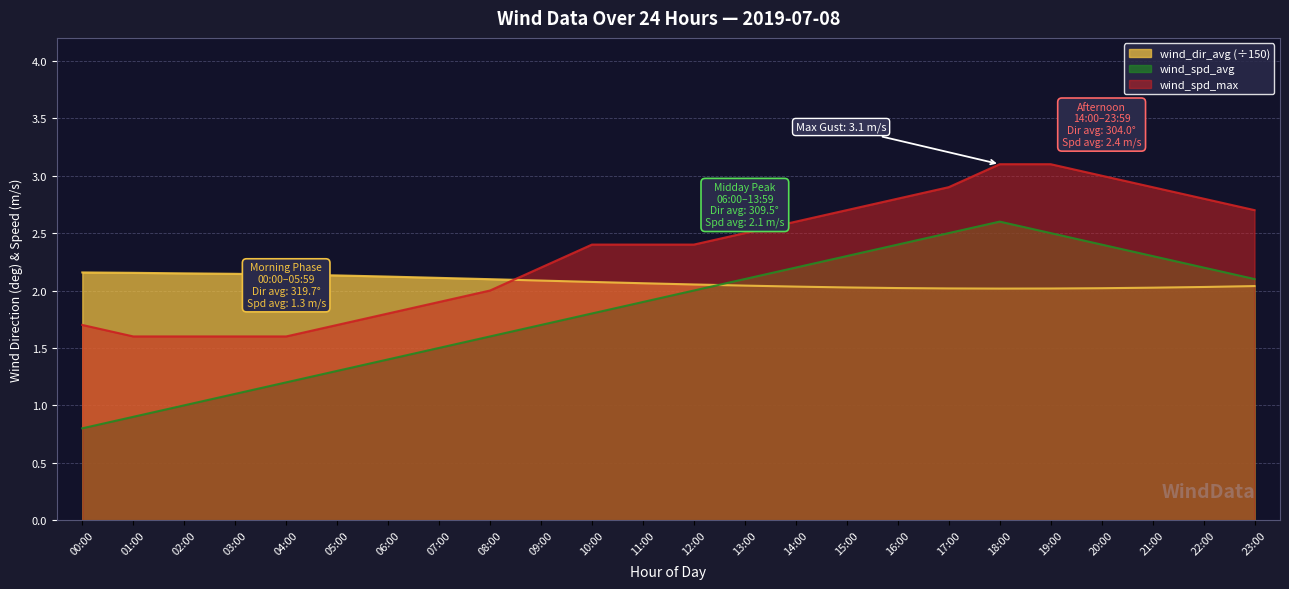

What is the total value across all series at 04:00?

4.9